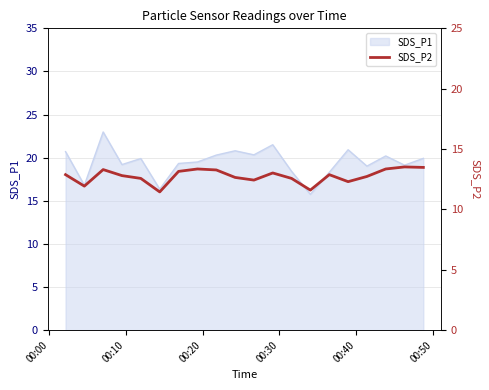

How many interior local peaks (higher than both neighbors) does the data have?

5